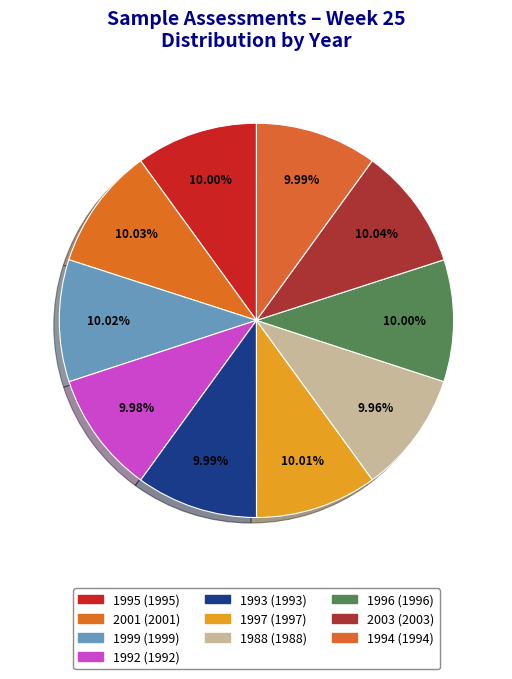

The 2001 slice represents 10% of the pie. True or false?

True